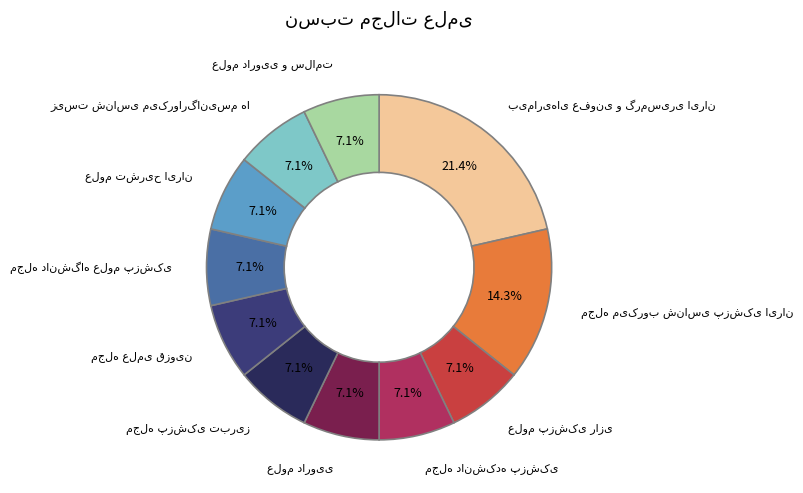

How many segments does this pie chart have?

11